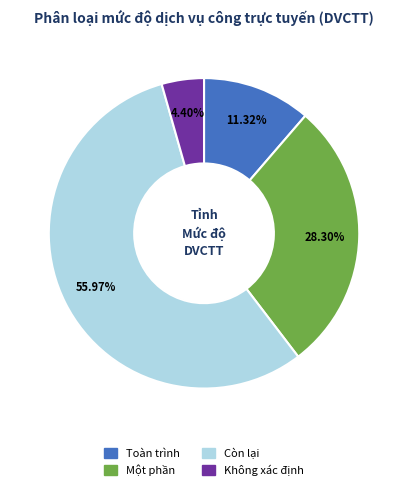

To the nearest percent, what percentage of the pie is Còn lại?

56%